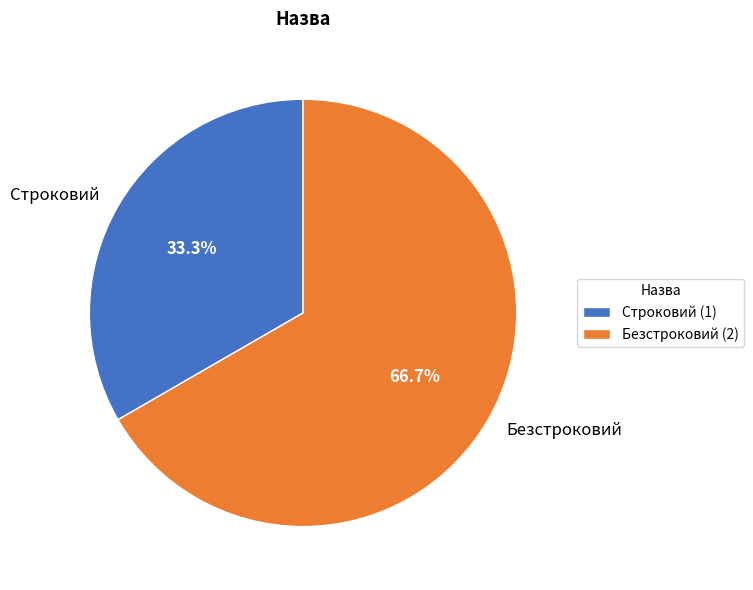

Does Строковий account for over 50% of the chart?

No